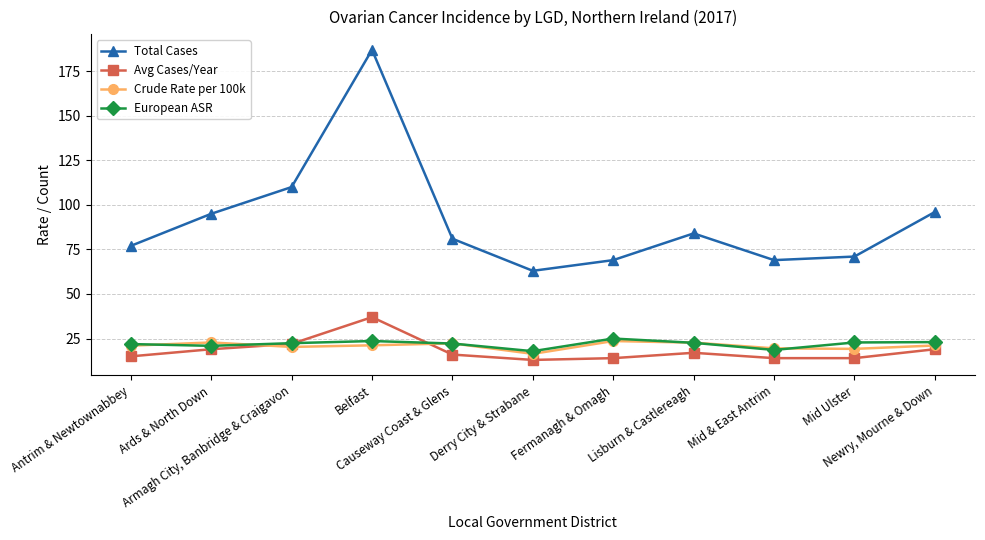

The value of Total Cases at Mid Ulster is 30.7. True or false?

False